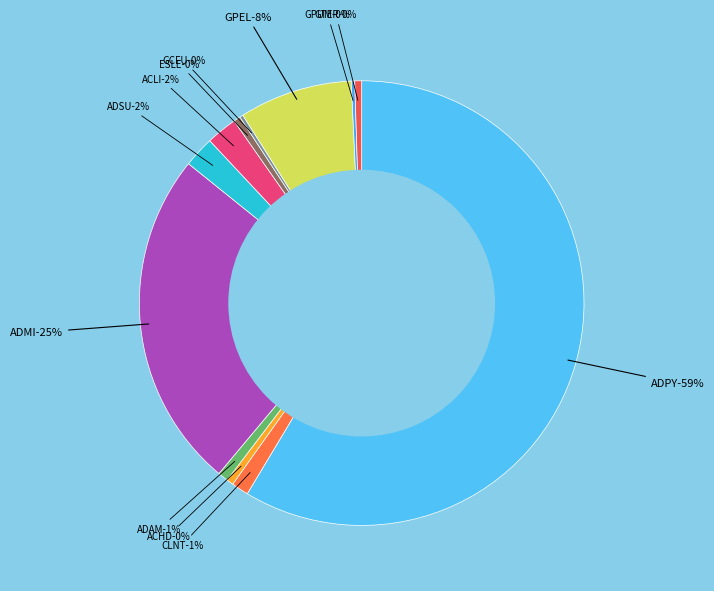

Which has a higher value, ADPY or ADAM?

ADPY